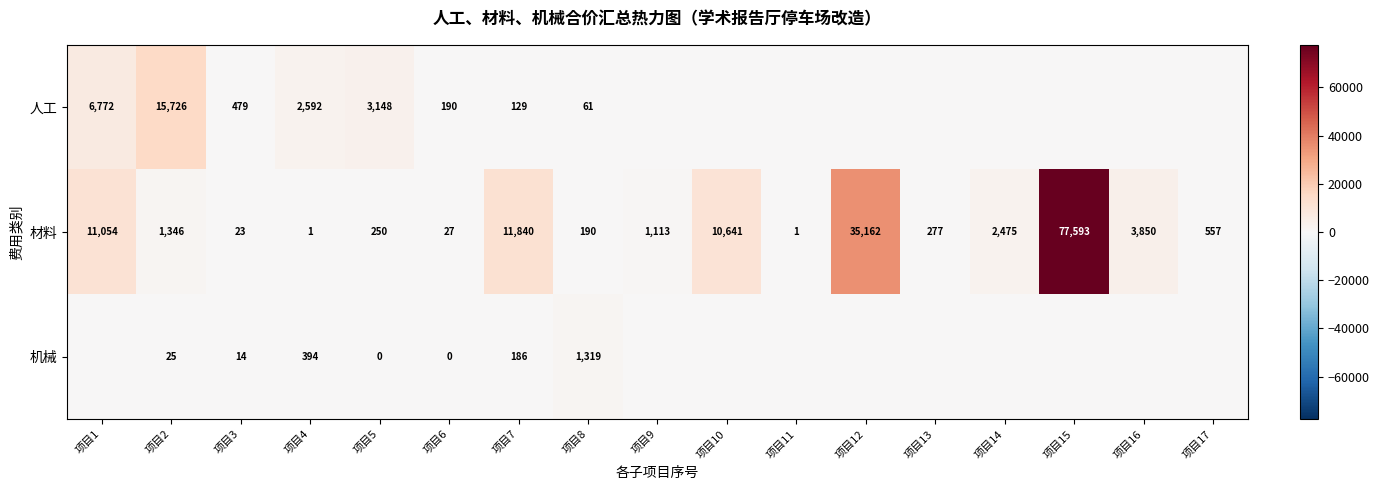

Is it true that 材料 equals 89.7 at 项目5?

False